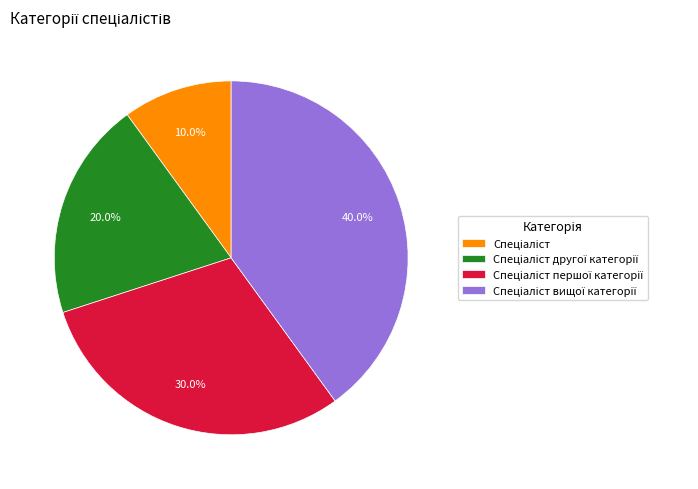

Is there any slice that represents more than half of the pie?

No